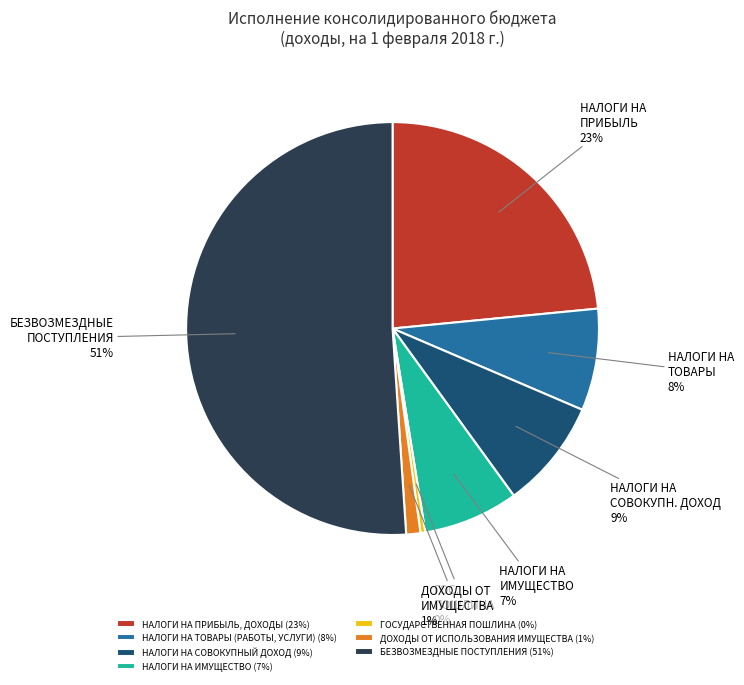

Which slice is the smallest?

ГОСУДАРСТВЕННАЯ ПОШЛИНА